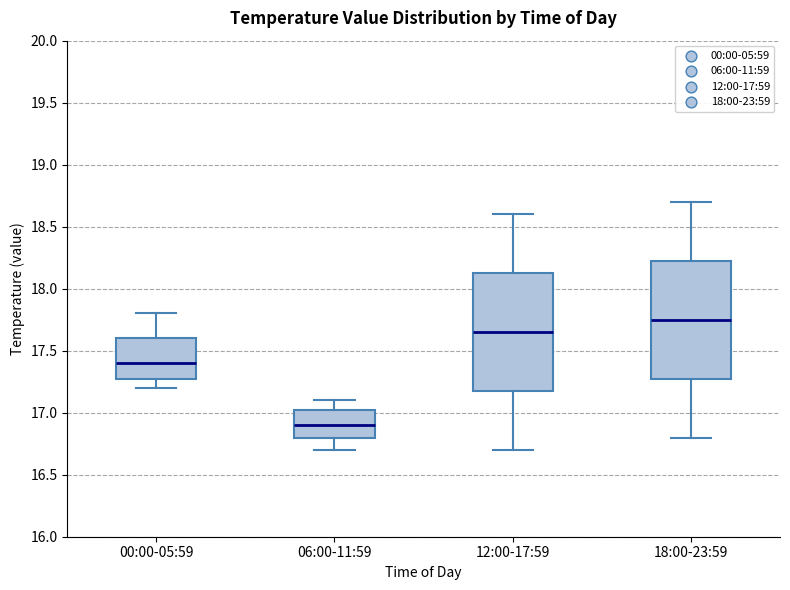

Reading left to right, transcribe this box plot: for each box, give where its median line is, the range the box spans, and where its two whiskers end, as read against the y-axis. The values are not printed on the chart, so give them approximately, as read against the axis.

00:00-05:59: median 17.40, box 17.30 to 17.60, whiskers 17.20 to 17.80
06:00-11:59: median 16.90, box 16.80 to 17.05, whiskers 16.70 to 17.10
12:00-17:59: median 17.65, box 17.20 to 18.15, whiskers 16.70 to 18.60
18:00-23:59: median 17.75, box 17.30 to 18.25, whiskers 16.80 to 18.70